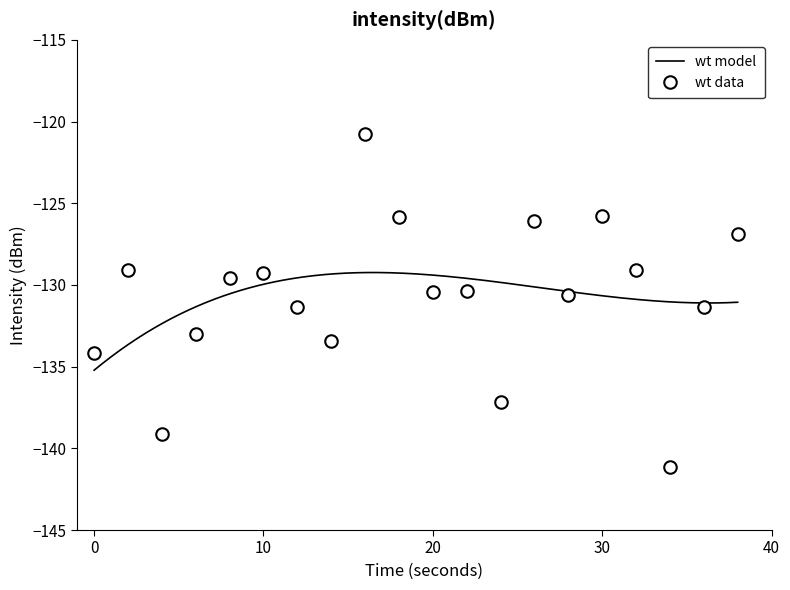

The value of wt data at 0 is -134.2. True or false?

True